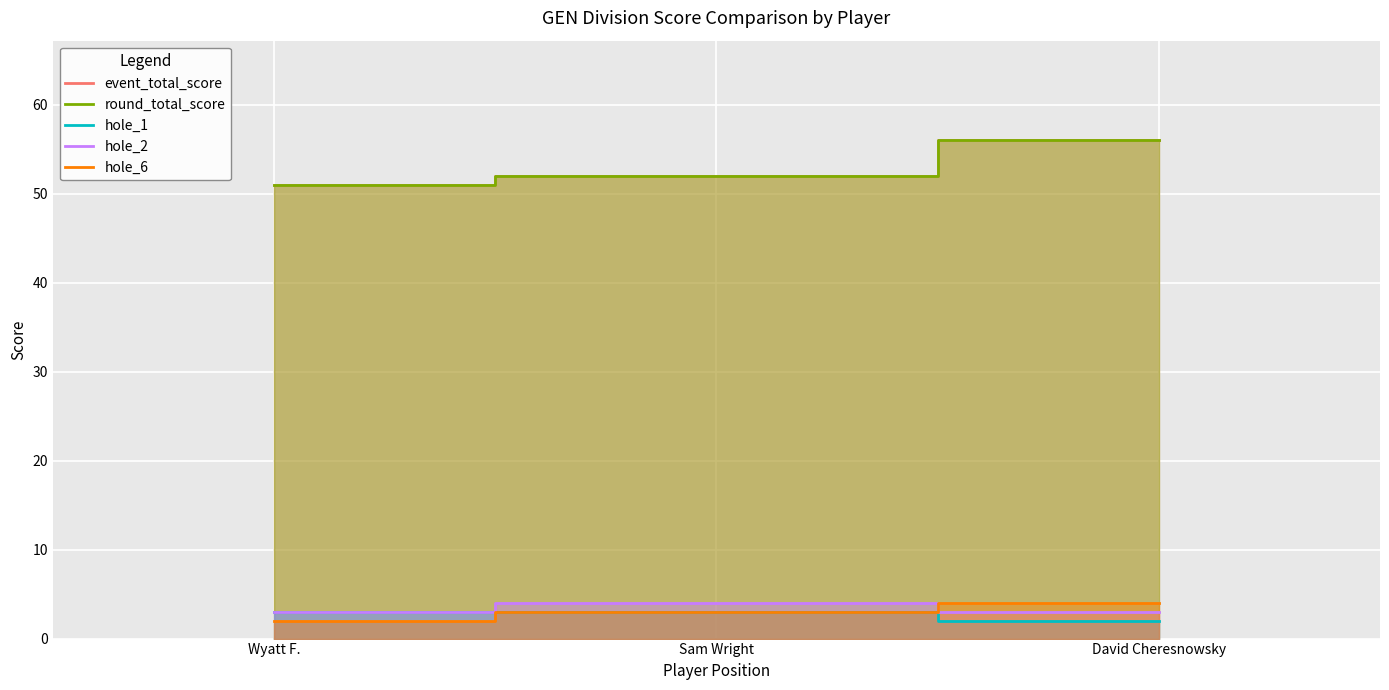

What is the label of the 2nd point from the right?

Sam Wright